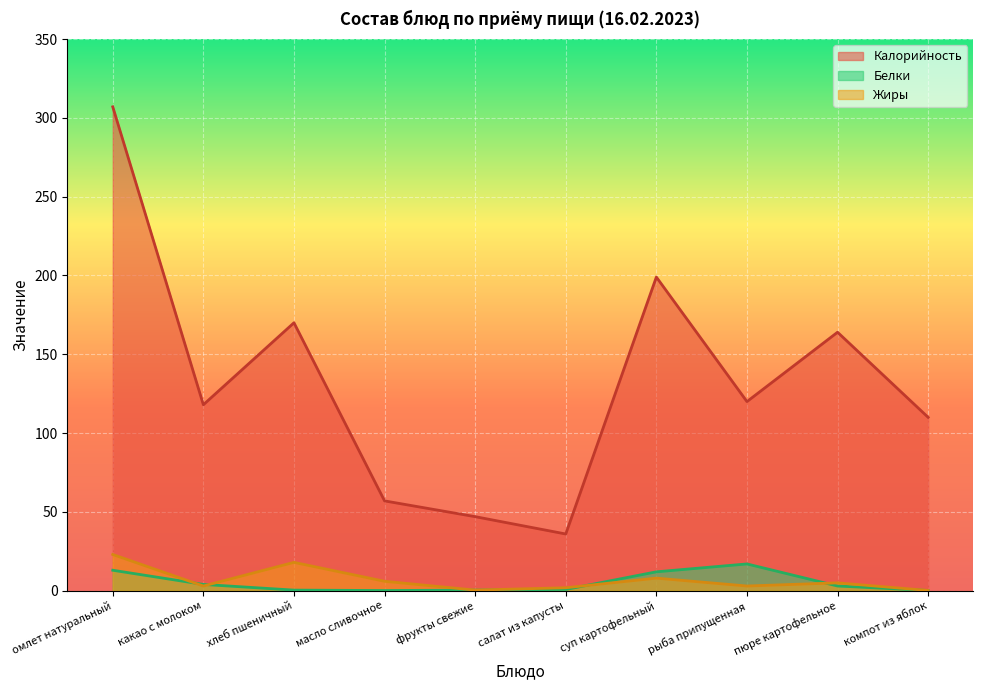

Where does the Калорийность series first go above 120?

омлет натуральный